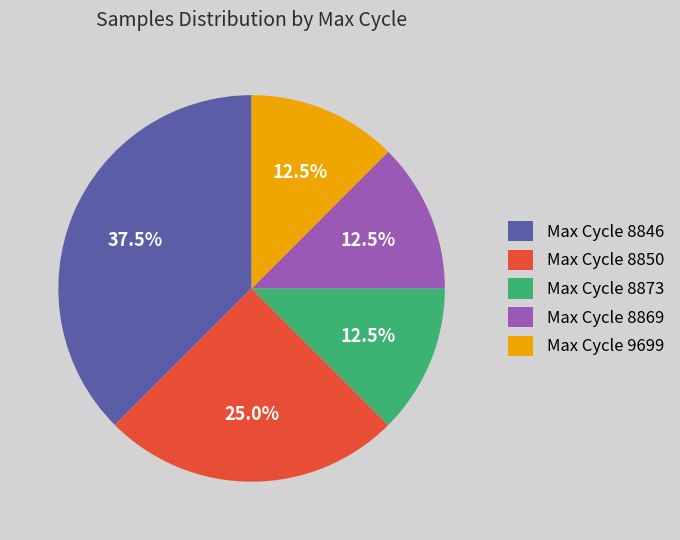

How many segments does this pie chart have?

5